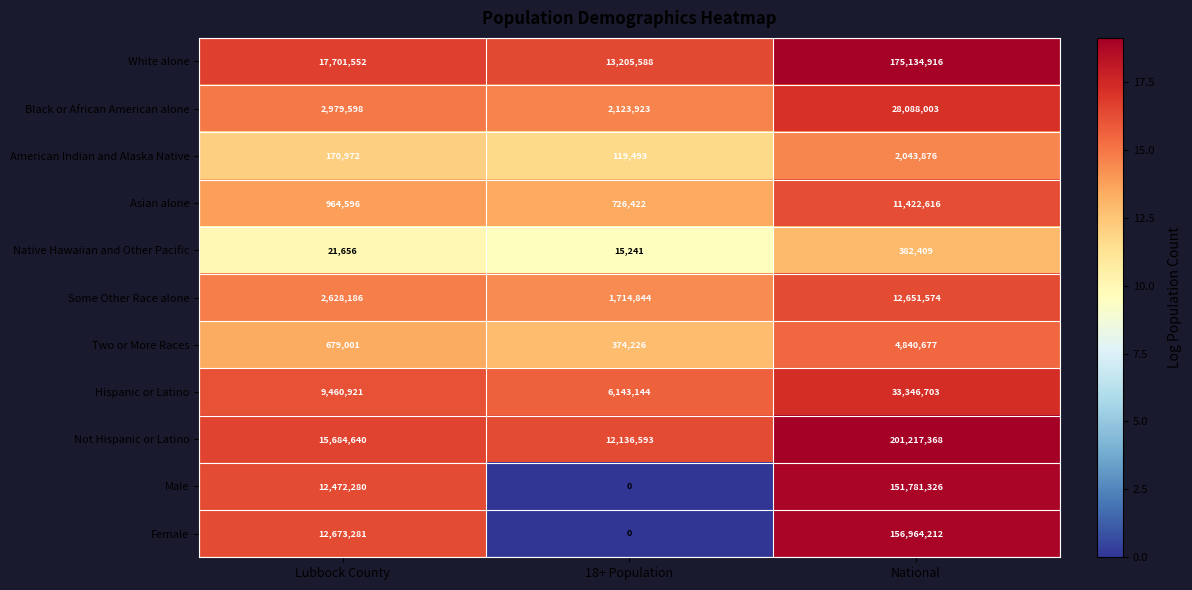

What is the difference between the Native Hawaiian and Other Pacific values at Lubbock County and National?

360753